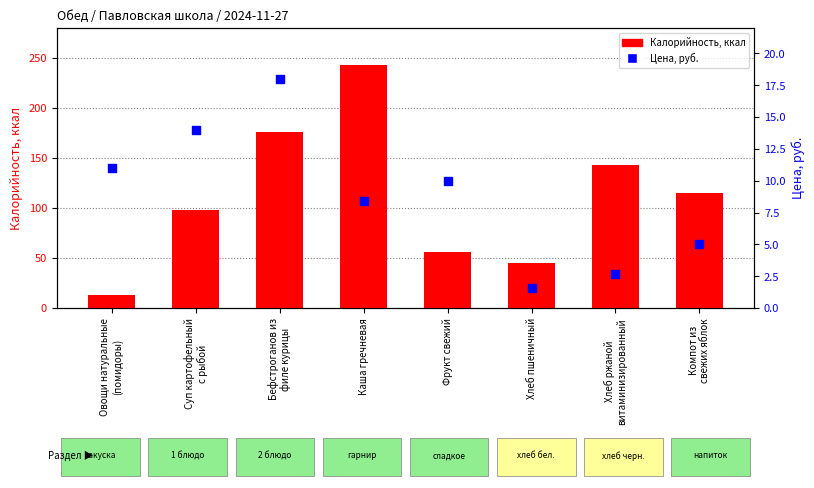

Which series reaches the minimum Y coordinate?

Цена, руб.